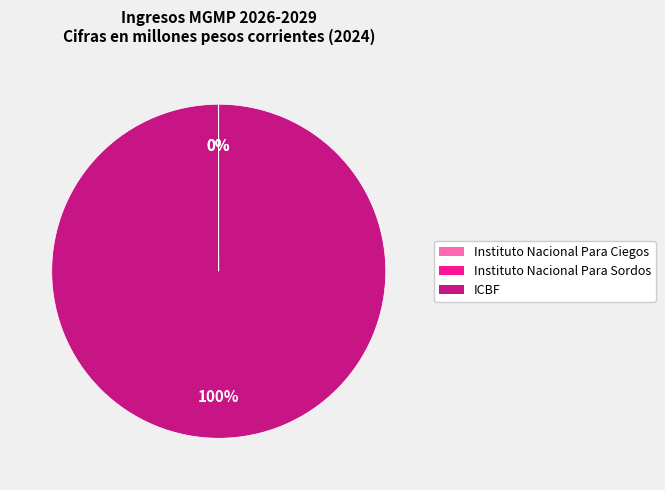

Which category has the biggest portion of the pie?

ICBF